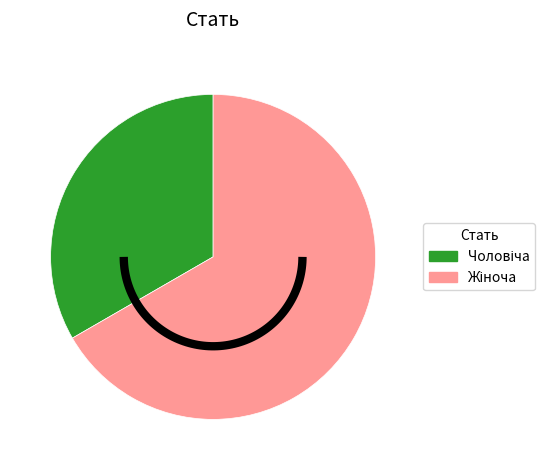

To the nearest percent, what portion does Жіноча represent?

67%